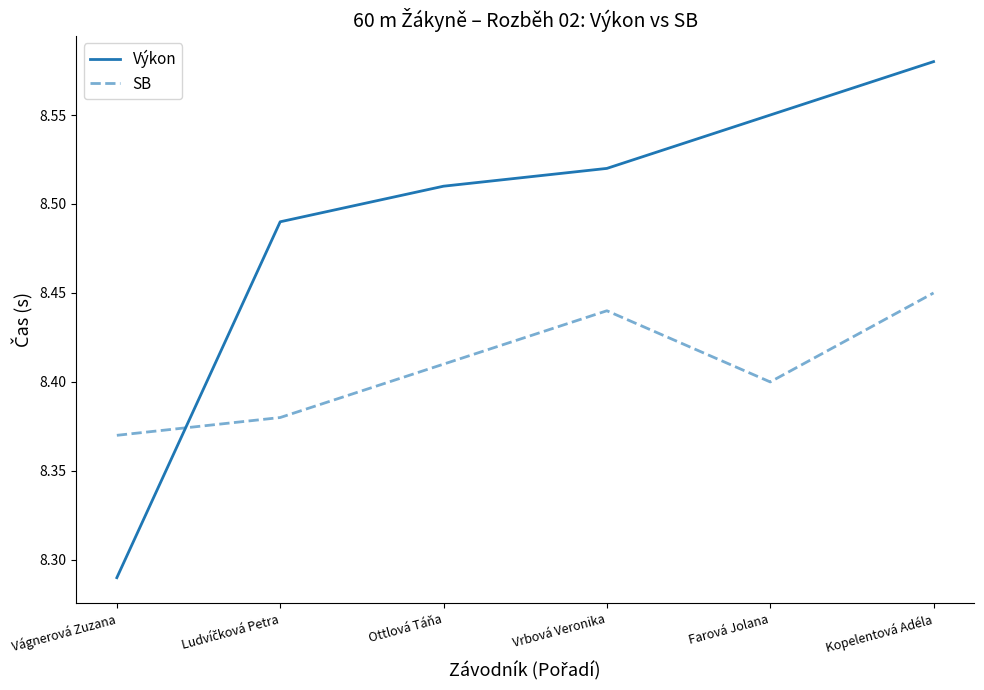

What are all the series names shown in the legend?

Výkon, SB